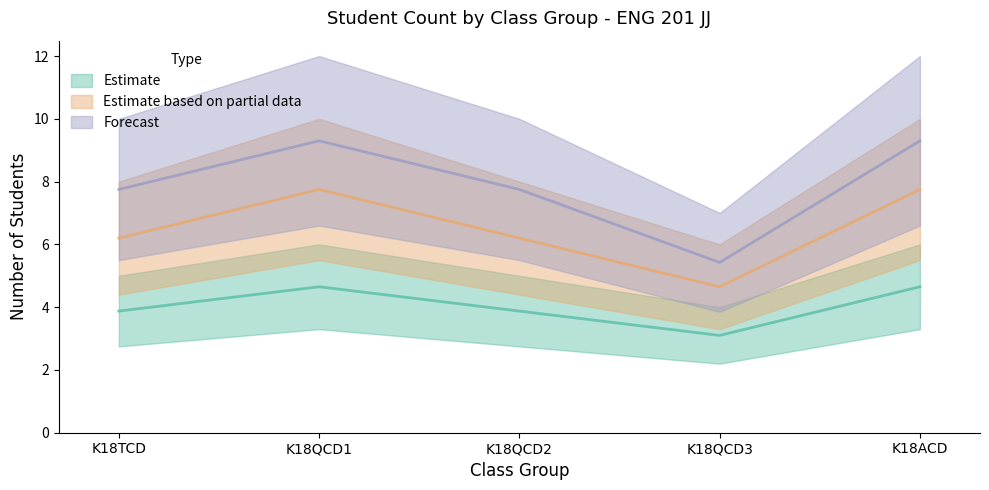

Which series has the largest total across all categories?

Estimate based on partial data